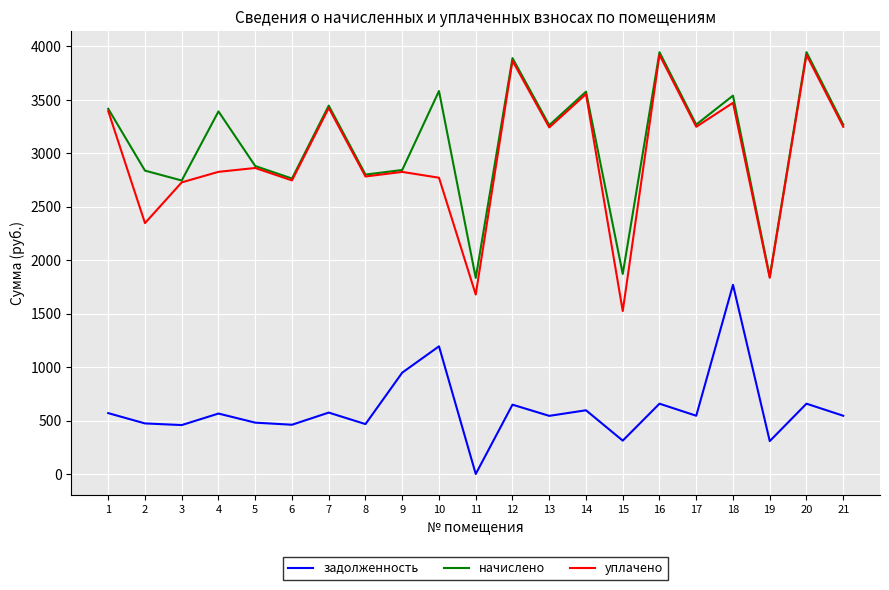

True or false: задолженность and уплачено intersect in this chart.

False